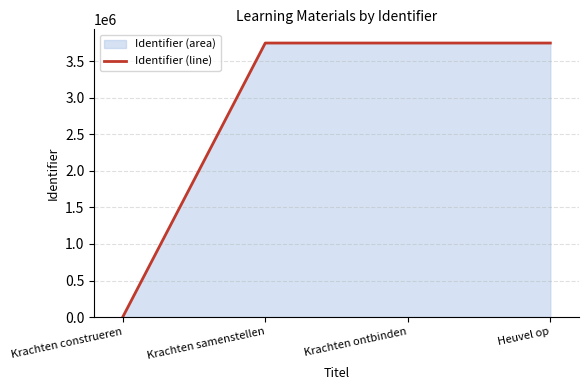

Is it true that the value at Krachten samenstellen is 6402027?

False